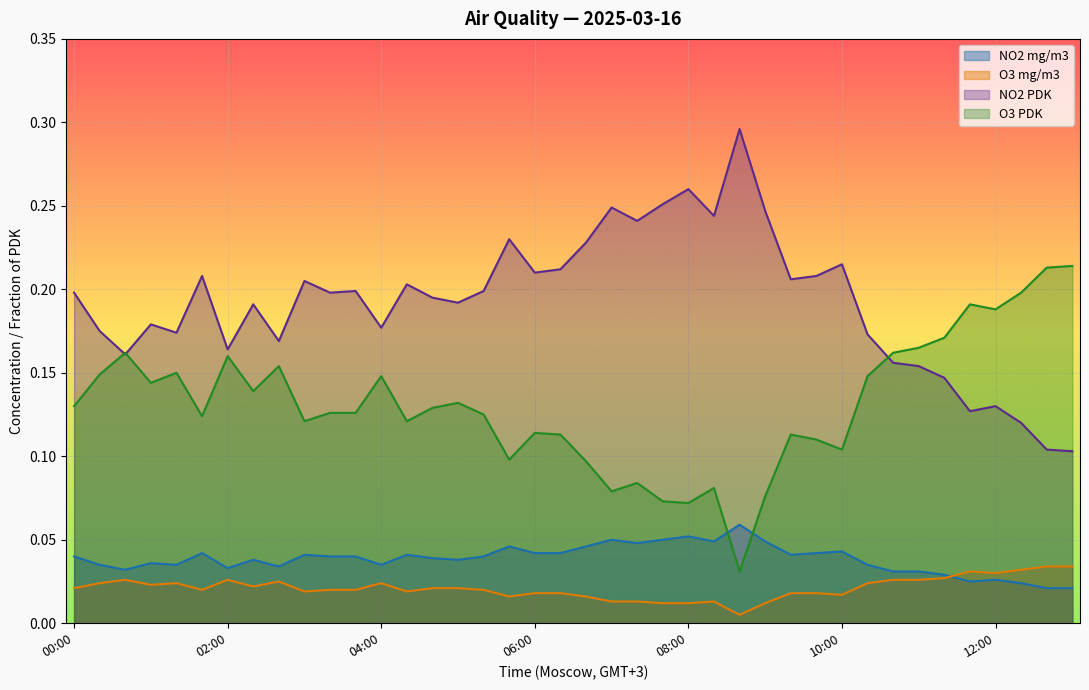

What is the difference between the maximum and minimum values in the NO2 PDK series?

0.2